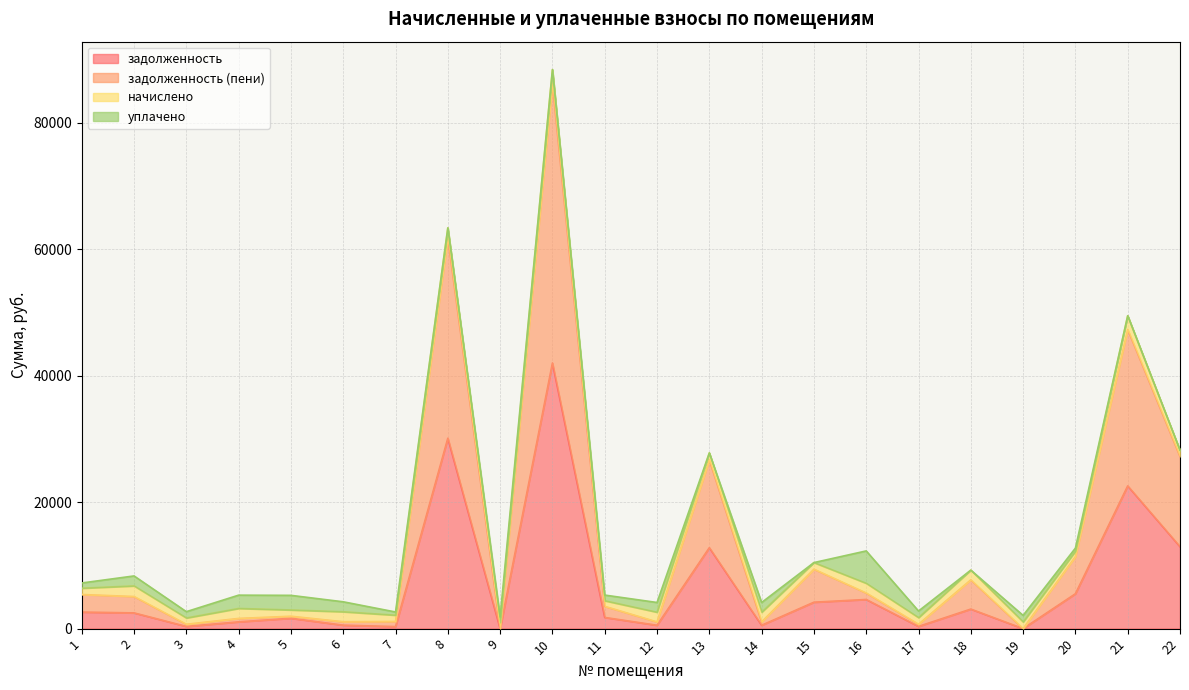

At which category is the sum across all series the highest?

10